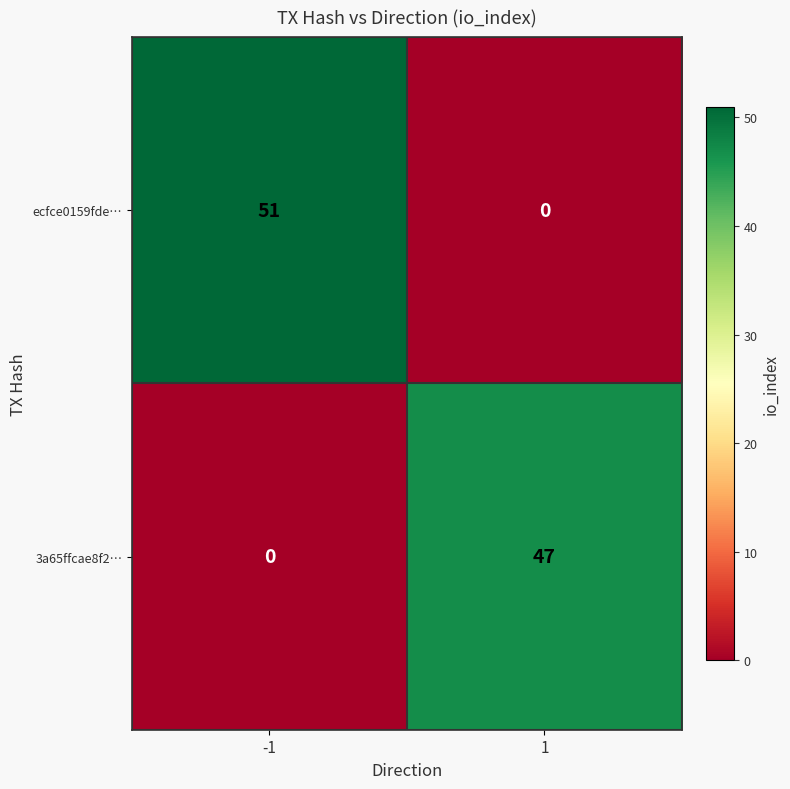

At how many categories does at least one series exceed 32?

2